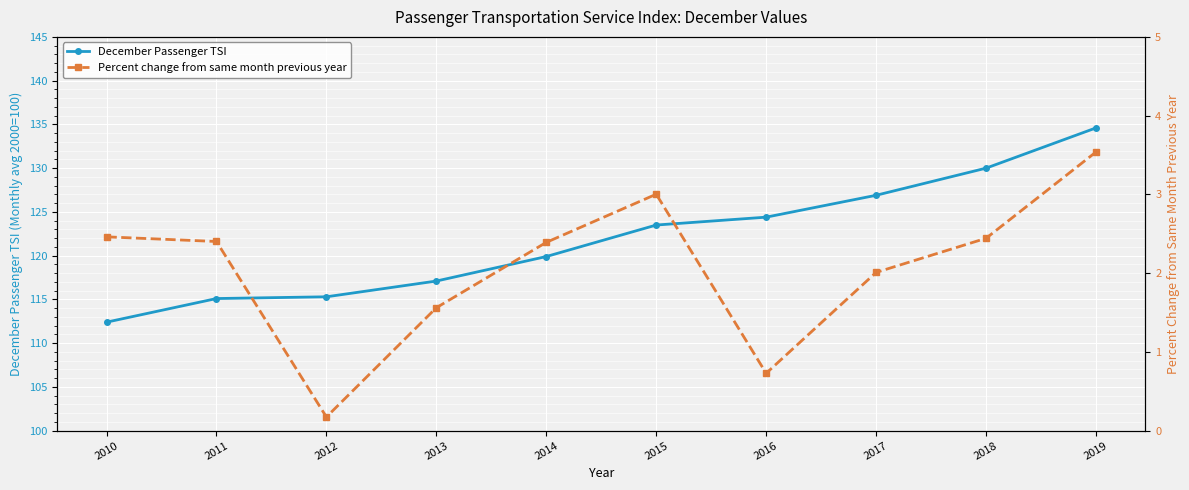

Is the value of Percent change from same month previous year at 2013 greater than the value of December Passenger TSI at 2010?

No